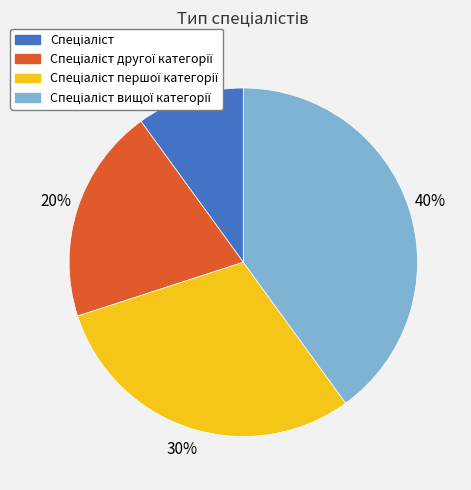

To the nearest percent, what is the average slice percentage?

25%